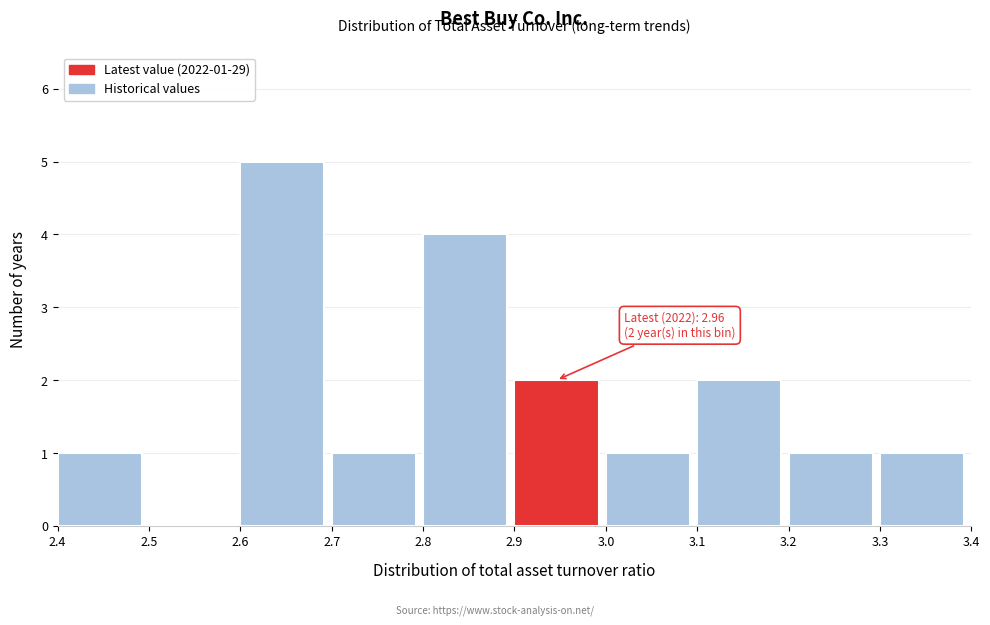

Over which range of the x-axis is the bar tallest?

2.6 to 2.7